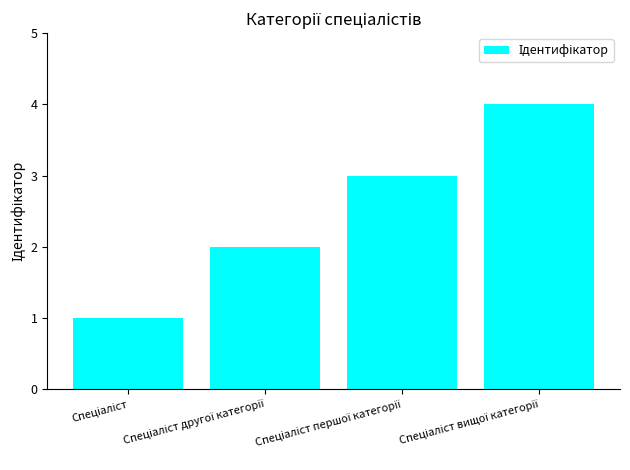

What is the sum of all values?

10